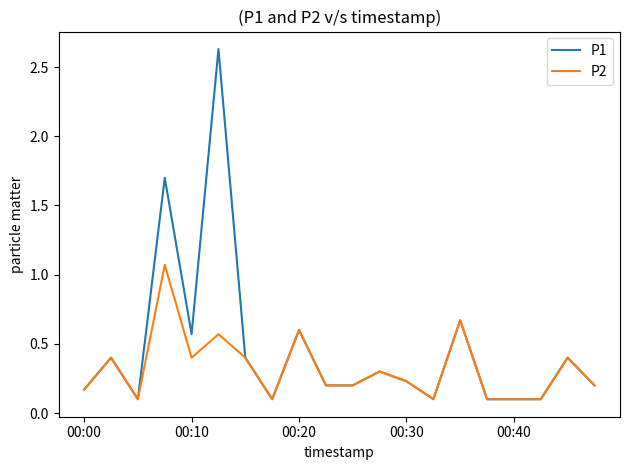

What is the difference between the maximum and minimum values in the P1 series?

2.5